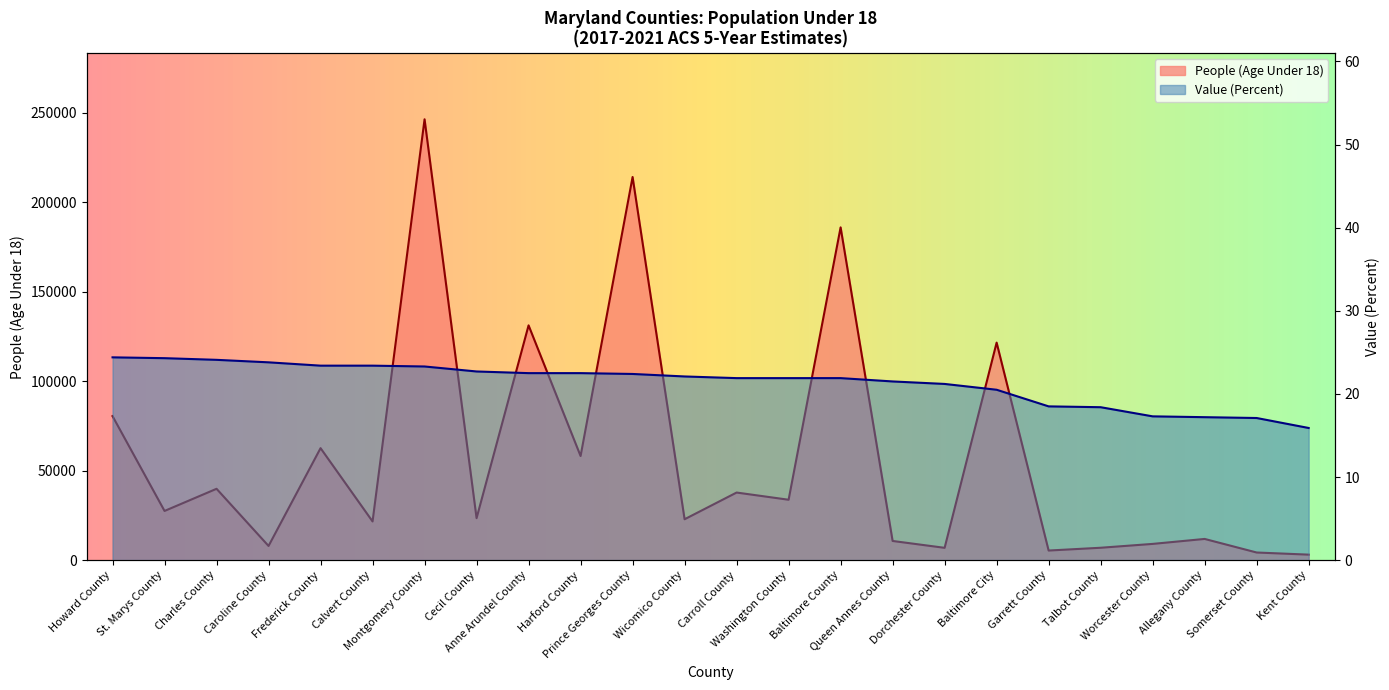

Rank the categories by Value (Percent) value from highest to lowest.

Howard County, St. Marys County, Charles County, Caroline County, Frederick County, Calvert County, Montgomery County, Cecil County, Anne Arundel County, Harford County, Prince Georges County, Wicomico County, Carroll County, Washington County, Baltimore County, Queen Annes County, Dorchester County, Baltimore City, Garrett County, Talbot County, Worcester County, Allegany County, Somerset County, Kent County